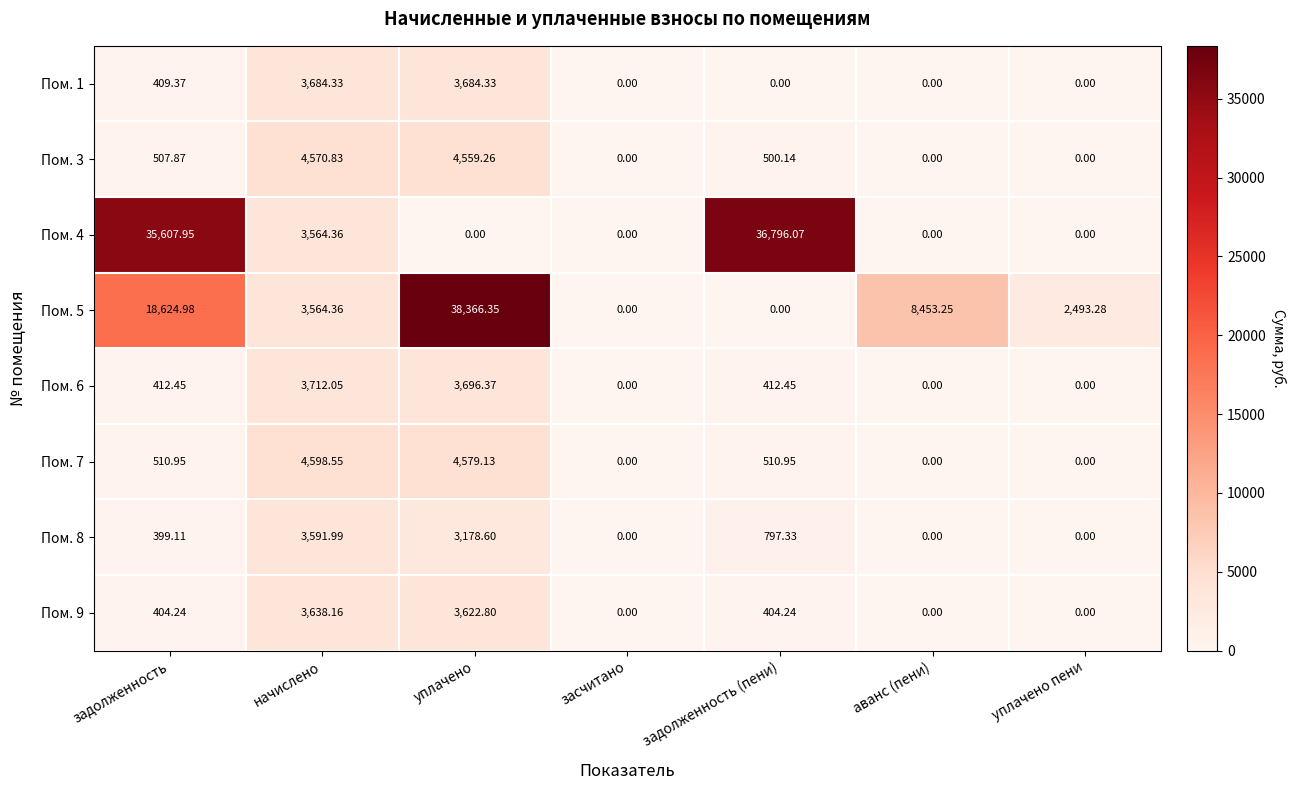

Which category has the highest value in the Пом. 6 series?

начислено